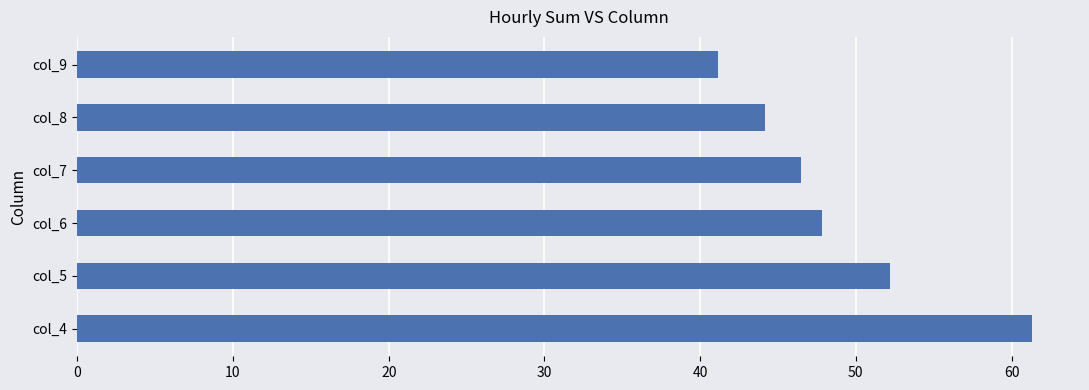

List the labels in order of value, largest first.

col_4, col_5, col_6, col_7, col_8, col_9